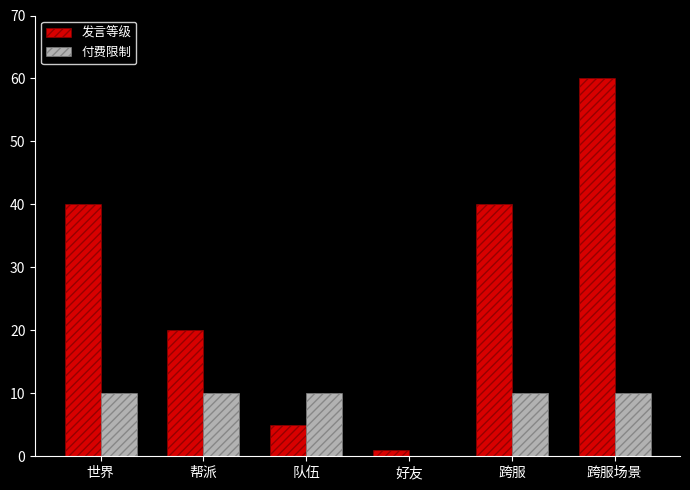

How many series are shown in this chart?

2